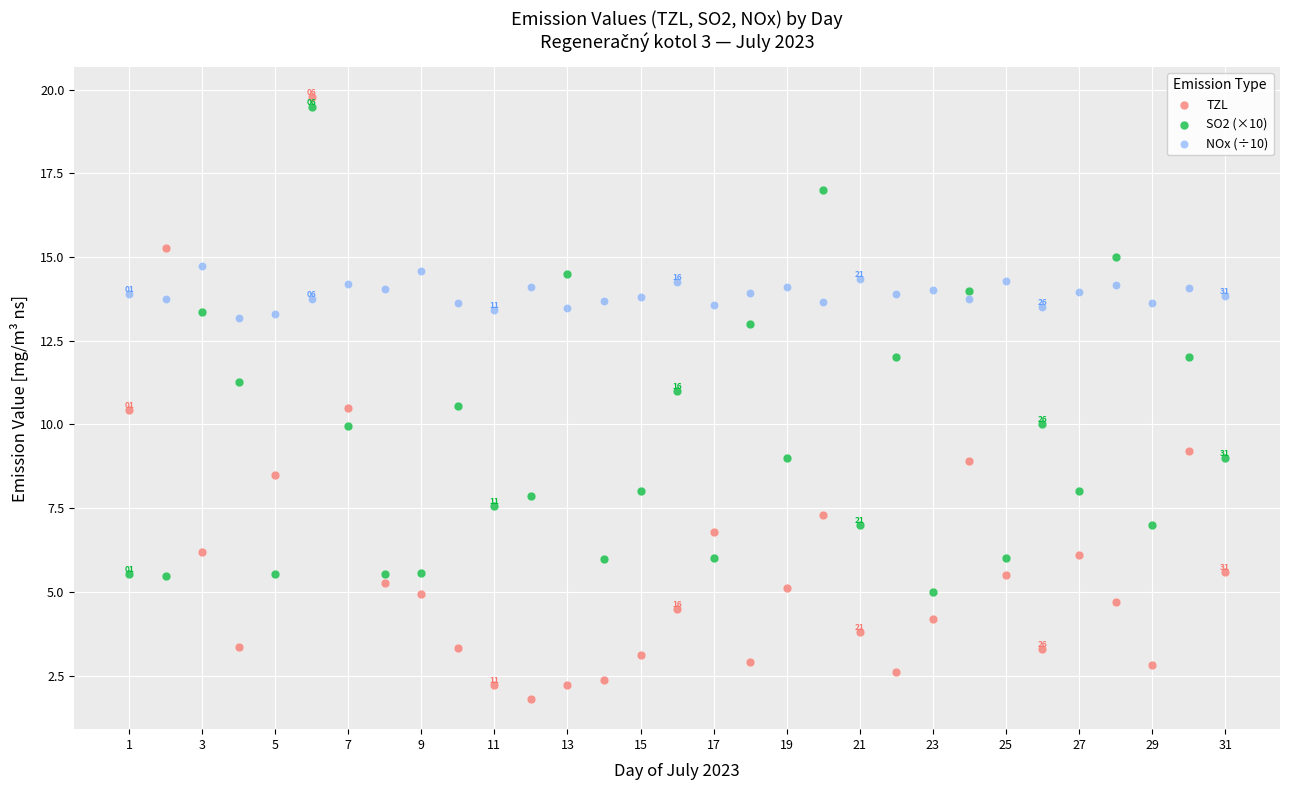

Which series reaches the minimum Y coordinate?

TZL